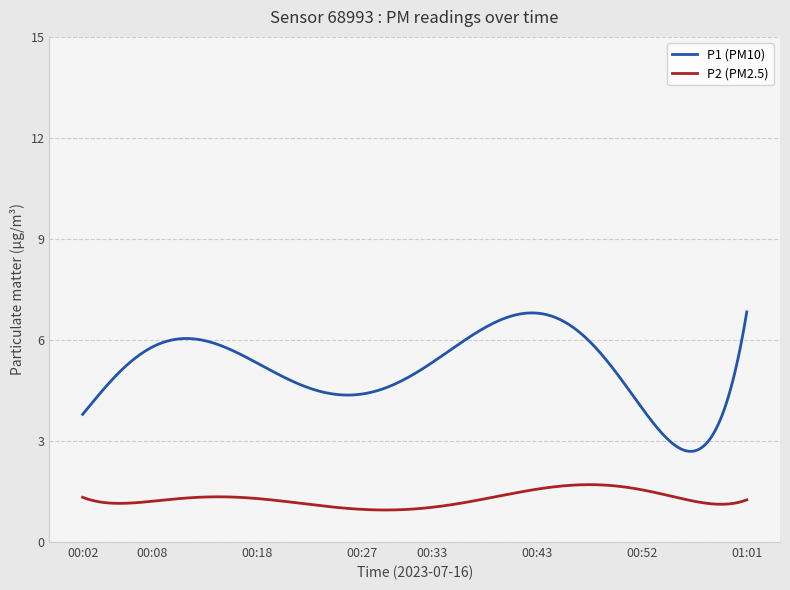

Which series has the largest range (max minus min)?

P1 (PM10)